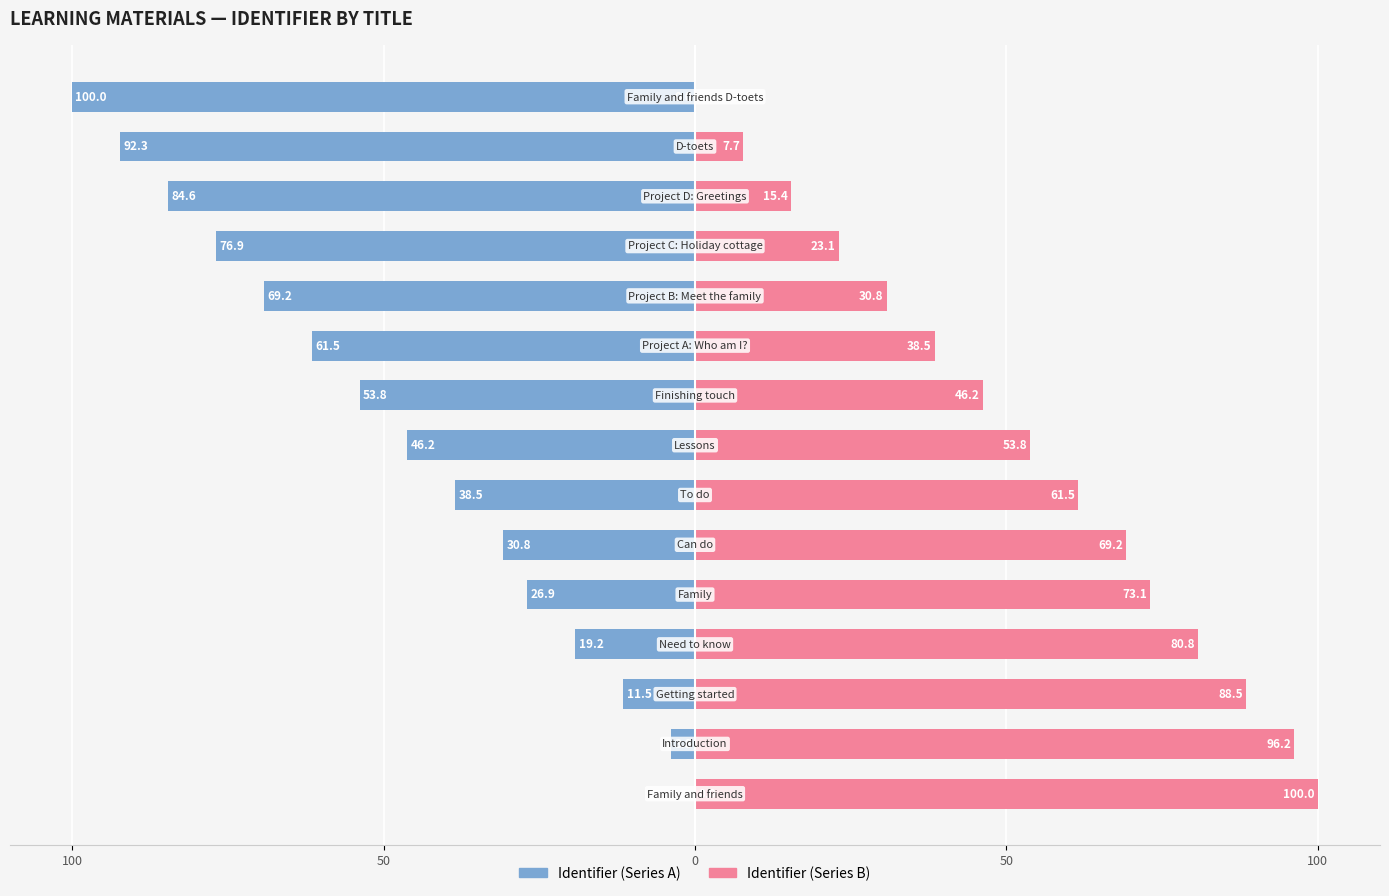

Which series has the largest total across all categories?

Identifier (Series B)